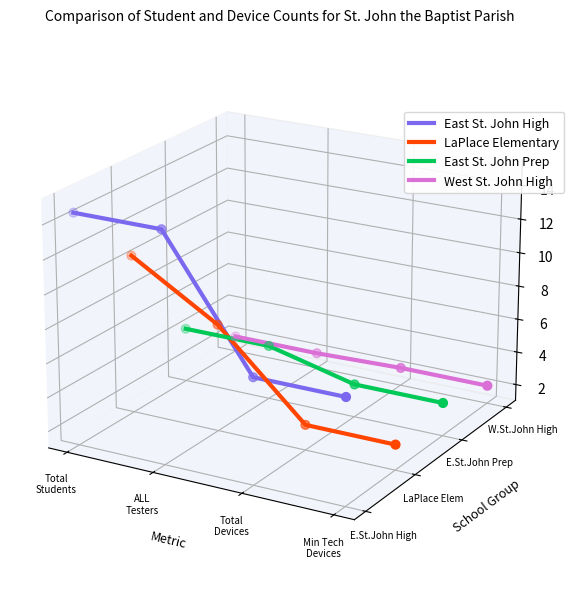

Which series has the largest total across all categories?

East St. John High